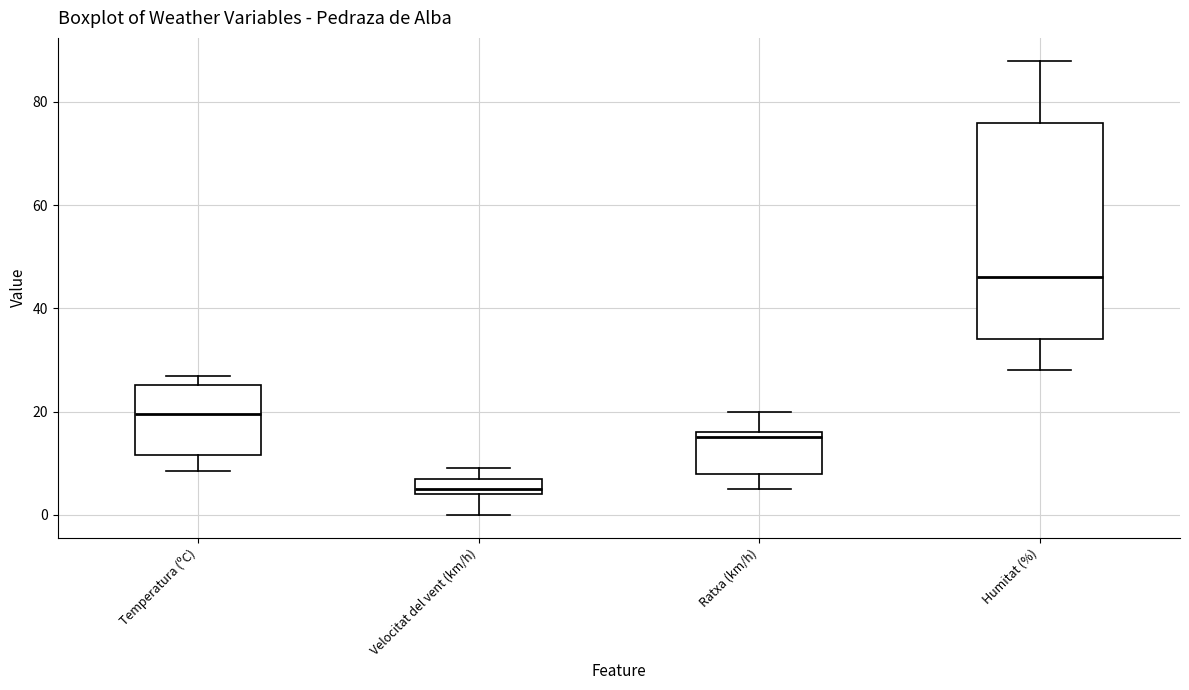

Which box's median line is the highest?

Humitat (%)